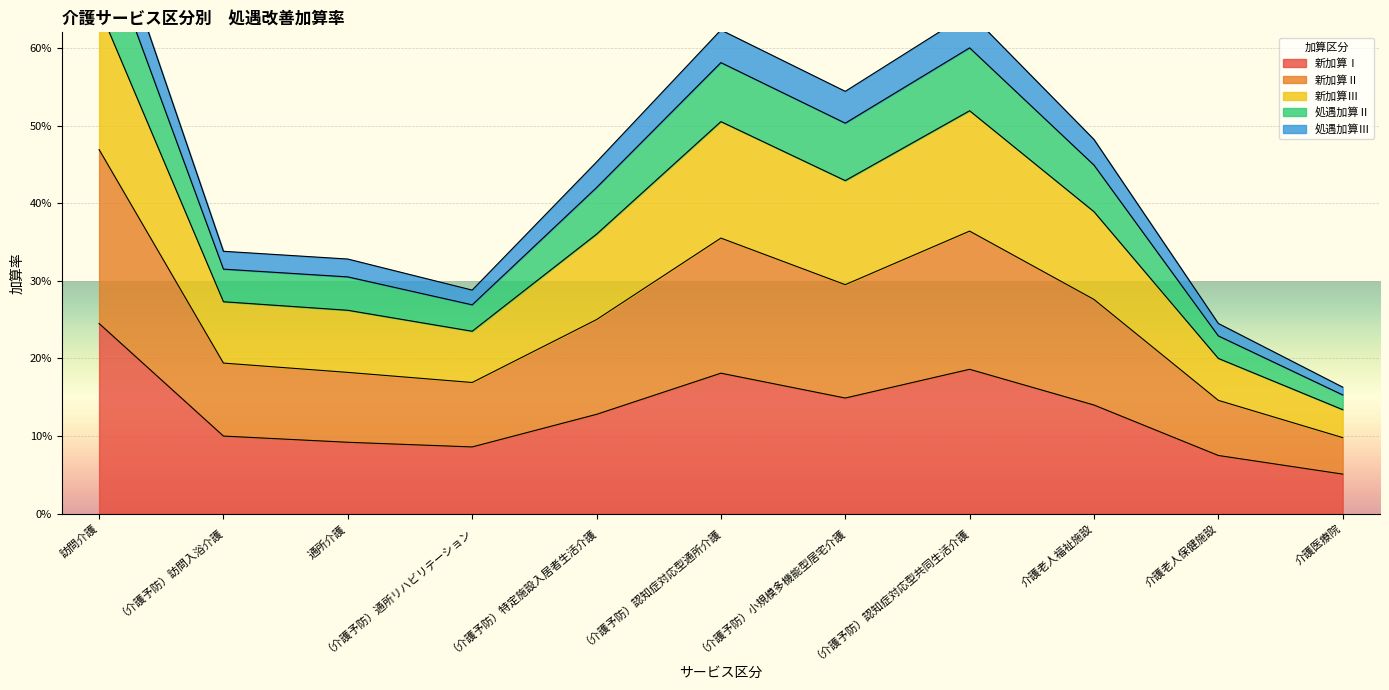

Reading left to right, extract all data points from this chart.

新加算Ⅰ: 0.2	0.1	0.1	0.1	0.1	0.2	0.1	0.2	0.1	0.1	0.1
新加算Ⅱ: 0.7	0.3	0.3	0.2	0.4	0.5	0.4	0.5	0.4	0.2	0.1
新加算Ⅲ: 0.8	0.3	0.3	0.3	0.5	0.6	0.5	0.6	0.5	0.2	0.2
処遇加算Ⅱ: 0.8	0.3	0.3	0.3	0.4	0.6	0.5	0.6	0.4	0.2	0.2
処遇加算Ⅲ: 0.5	0.2	0.2	0.2	0.2	0.4	0.3	0.4	0.3	0.1	0.1